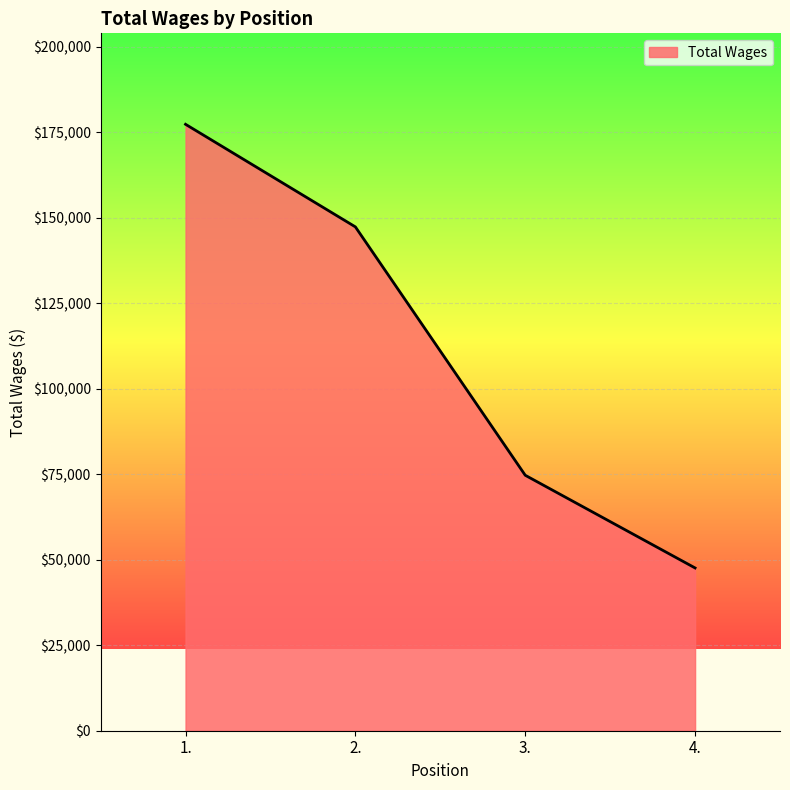

What position from the right is 3.?

2